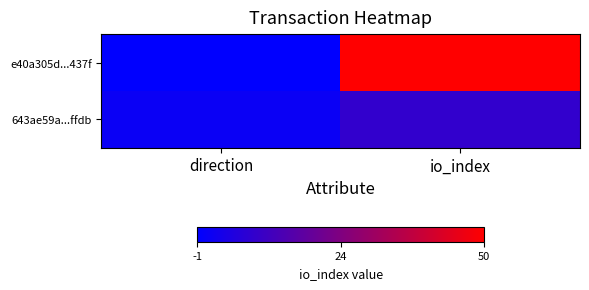

At how many categories does at least one series exceed 33?

1